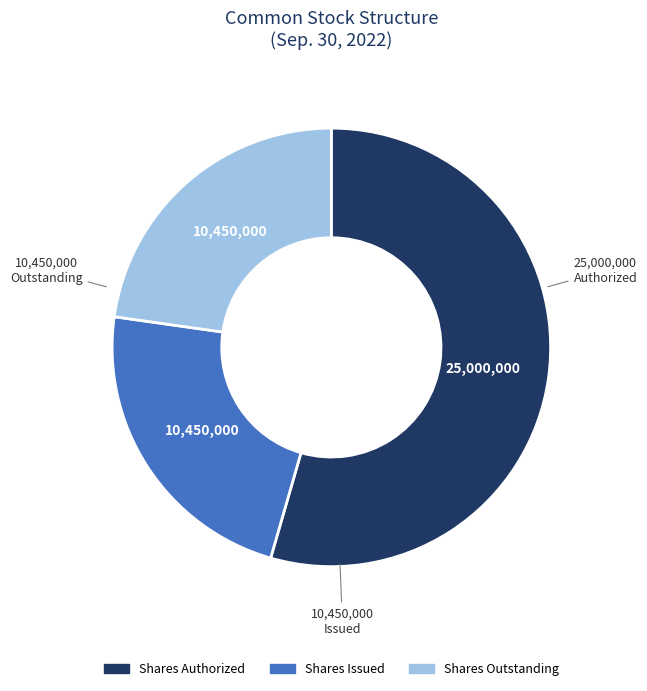

Count the number of slices in the pie.

3